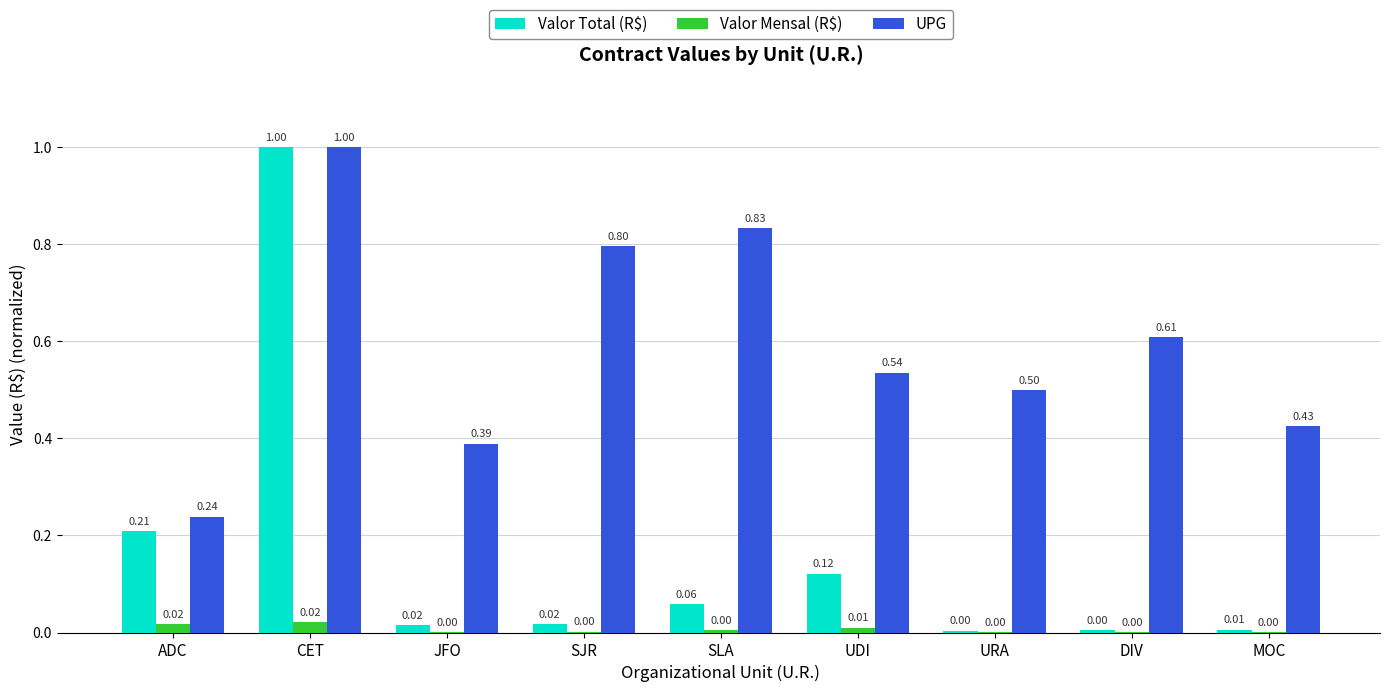

Which series has the largest range (max minus min)?

Valor Total (R$)